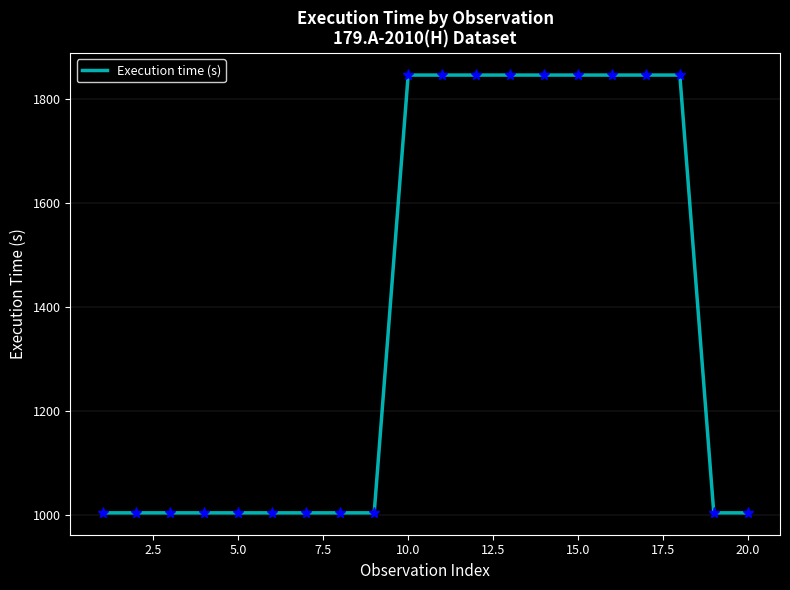

What is the greatest value displayed?

1845